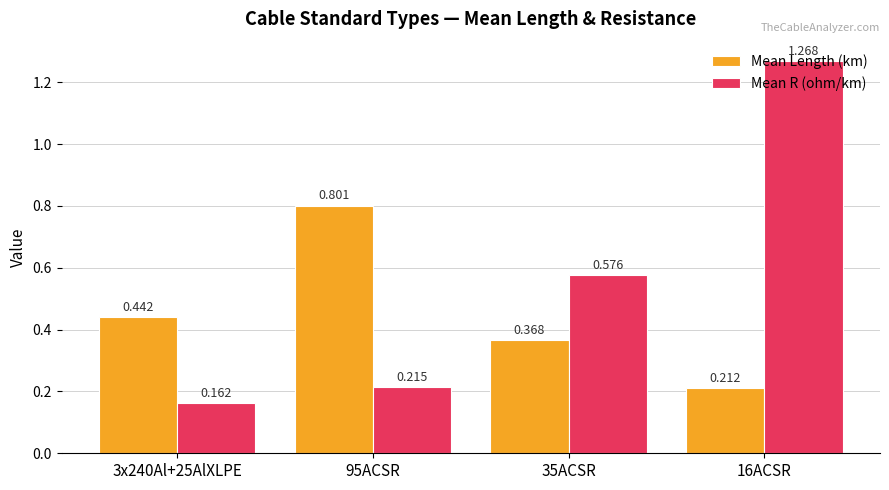

List the series in order of their peak value, lowest first.

Mean Length (km), Mean R (ohm/km)